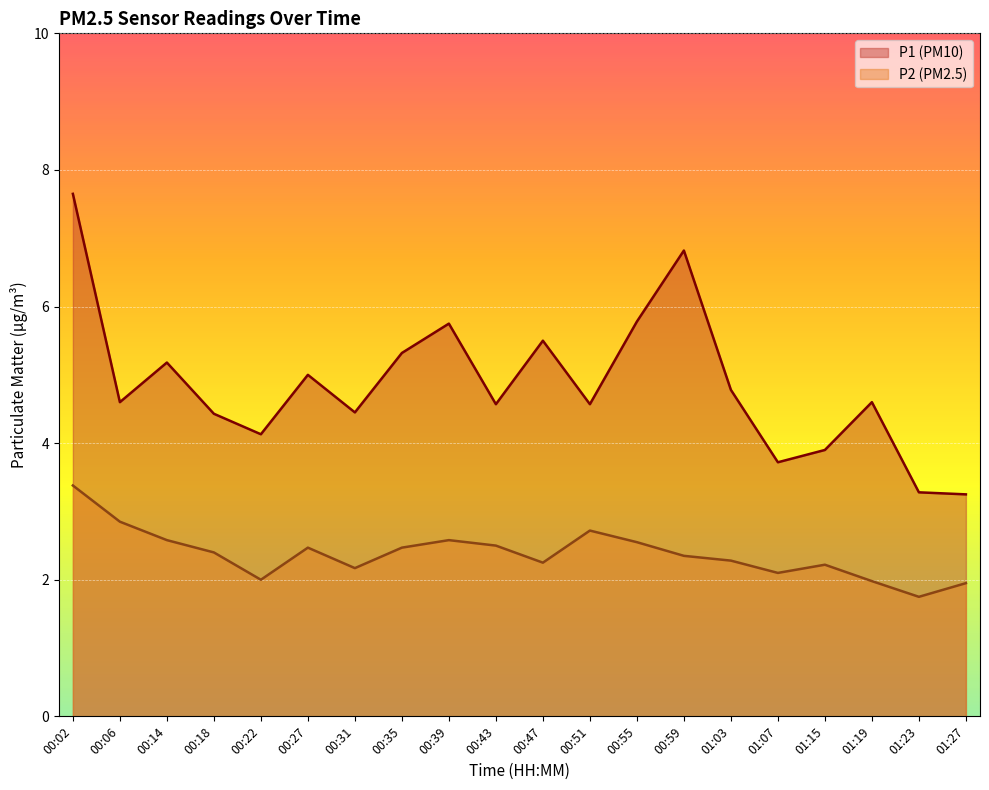

How many lines are shown in the chart?

2